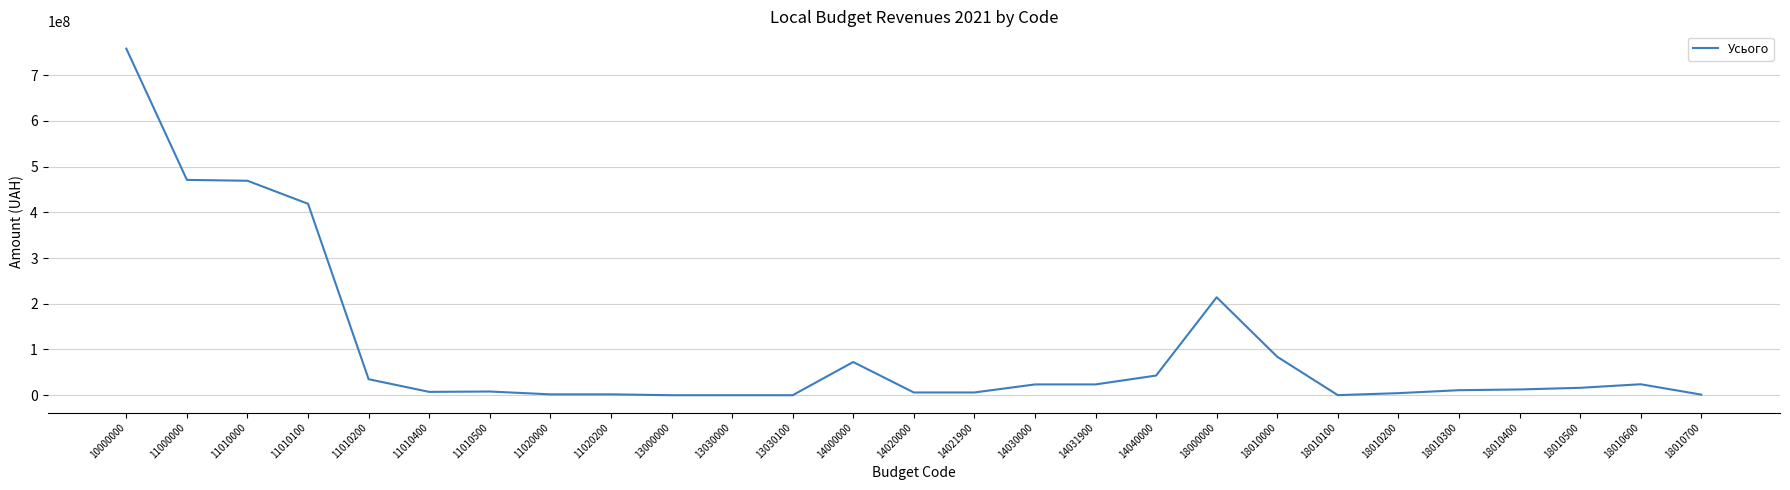

At which label does the data first exceed 12600000?

10000000